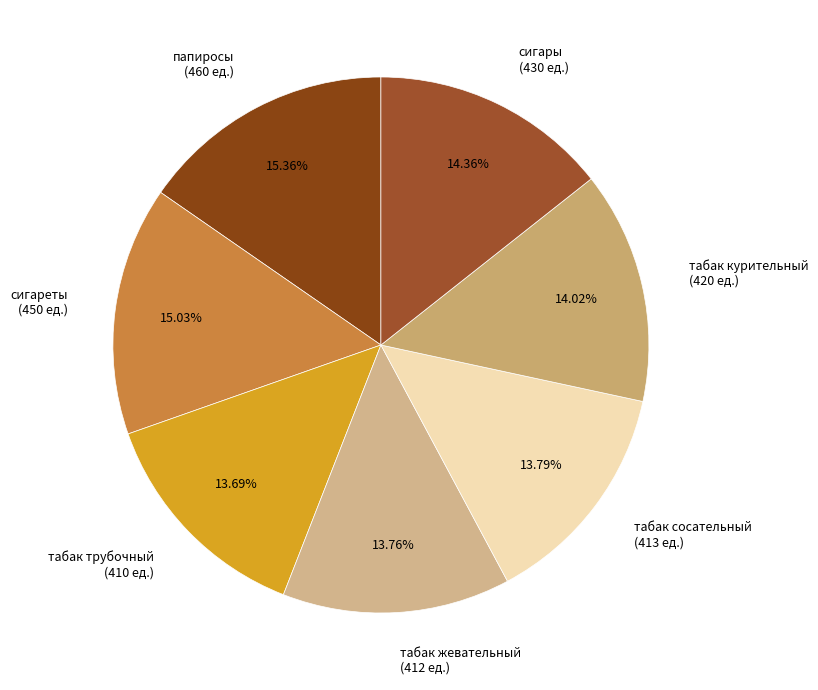

Count the number of slices in the pie.

7